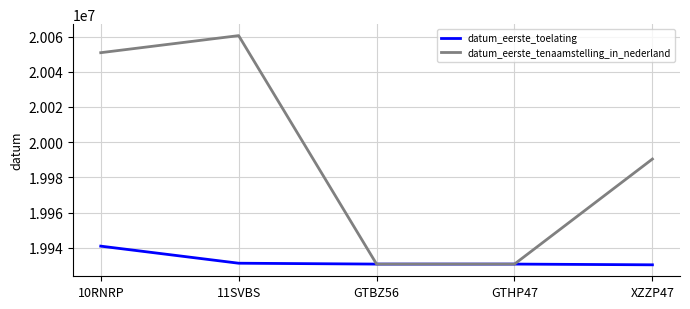

What is the minimum value shown in the chart?

19930307